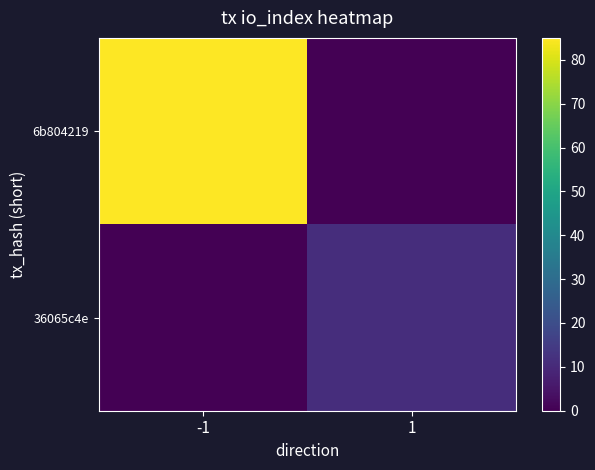

Reading left to right, extract all data points from this chart.

6b804219: -1=85	1=0
36065c4e: -1=0	1=11